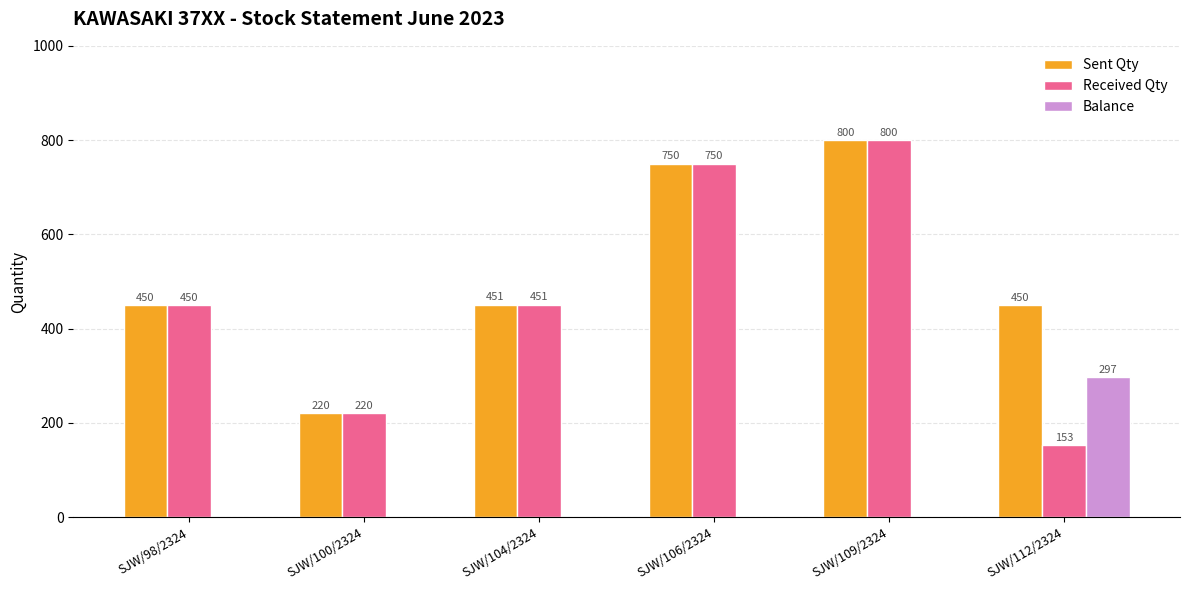

What is the approximate value of Balance at SJW/112/2324?

297